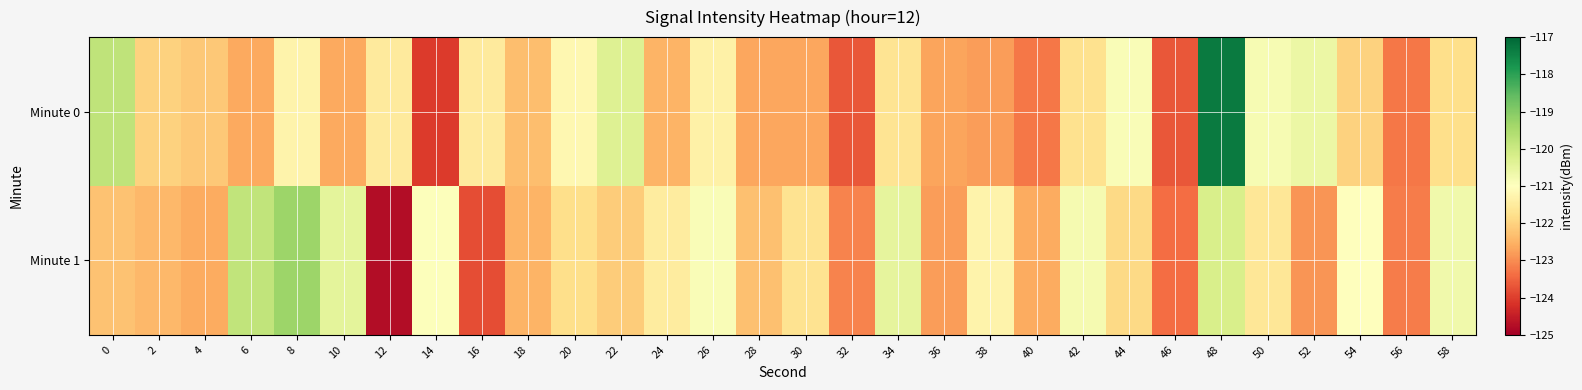

What is the greatest value displayed?

-117.3